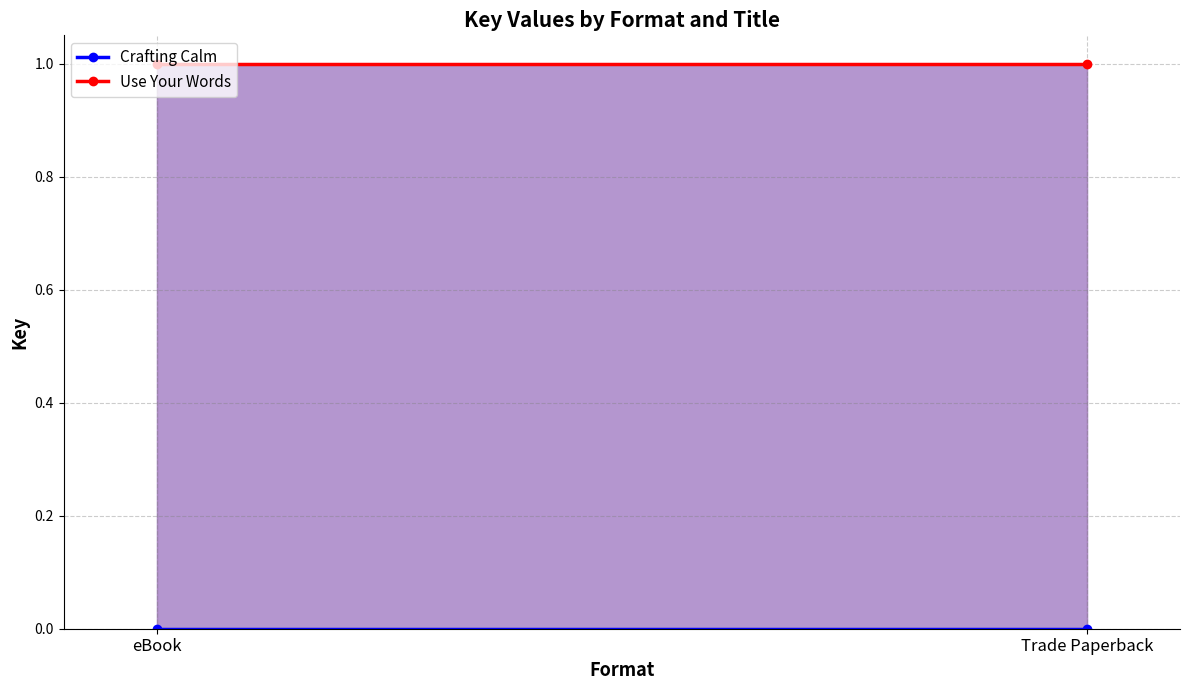

What is the label of the 2nd point from the left?

Trade Paperback